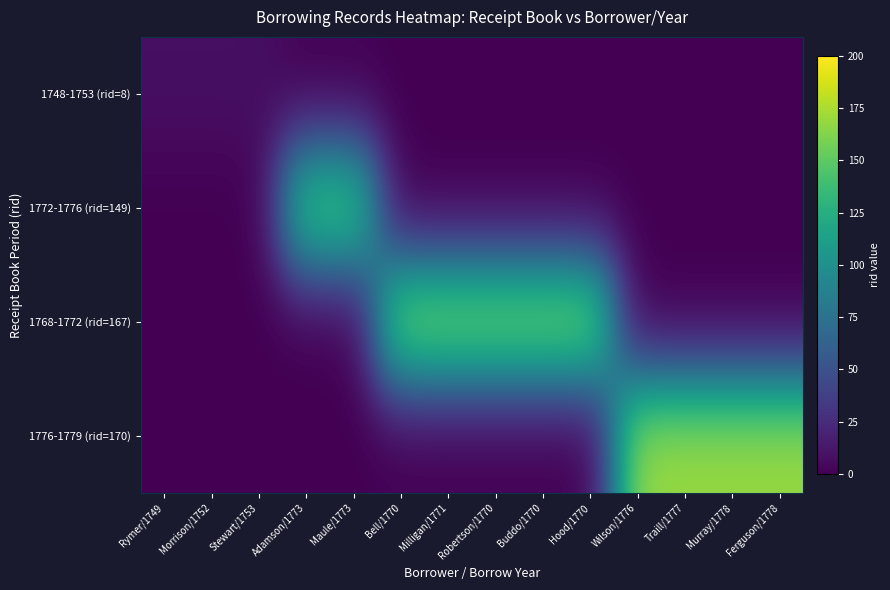

Reading right to left, extract all data points from this chart.

1748-1753 (rid=8): Ferguson/1778=0	Murray/1778=0	Traill/1777=0	Wilson/1776=0	Hood/1770=0	Buddo/1770=0	Robertson/1770=0	Milligan/1771=0	Bell/1770=0	Maule/1773=0	Adamson/1773=0	Stewart/1753=8	Morrison/1752=8	Rymer/1749=8
1772-1776 (rid=149): Ferguson/1778=0	Murray/1778=0	Traill/1777=0	Wilson/1776=0	Hood/1770=0	Buddo/1770=0	Robertson/1770=0	Milligan/1771=0	Bell/1770=0	Maule/1773=149	Adamson/1773=149	Stewart/1753=0	Morrison/1752=0	Rymer/1749=0
1768-1772 (rid=167): Ferguson/1778=0	Murray/1778=0	Traill/1777=0	Wilson/1776=0	Hood/1770=167	Buddo/1770=167	Robertson/1770=167	Milligan/1771=167	Bell/1770=167	Maule/1773=0	Adamson/1773=0	Stewart/1753=0	Morrison/1752=0	Rymer/1749=0
1776-1779 (rid=170): Ferguson/1778=170	Murray/1778=170	Traill/1777=170	Wilson/1776=170	Hood/1770=0	Buddo/1770=0	Robertson/1770=0	Milligan/1771=0	Bell/1770=0	Maule/1773=0	Adamson/1773=0	Stewart/1753=0	Morrison/1752=0	Rymer/1749=0